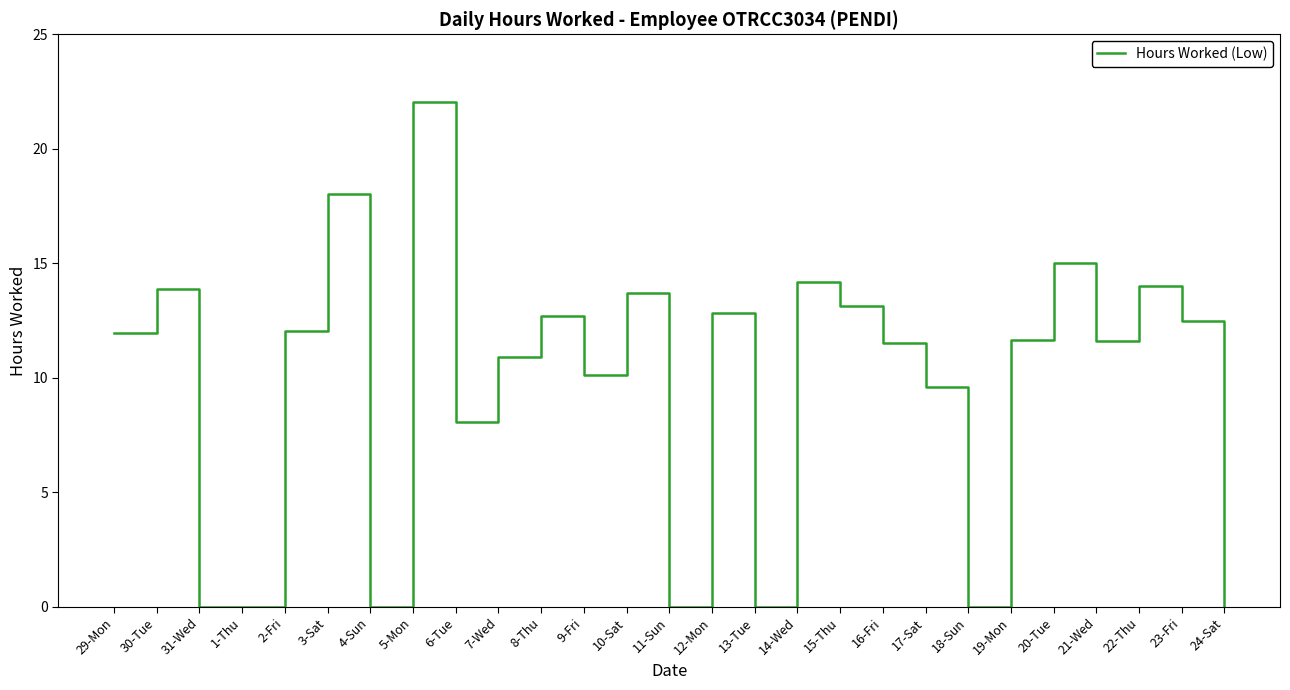

What position from the right is 2-Fri?

23